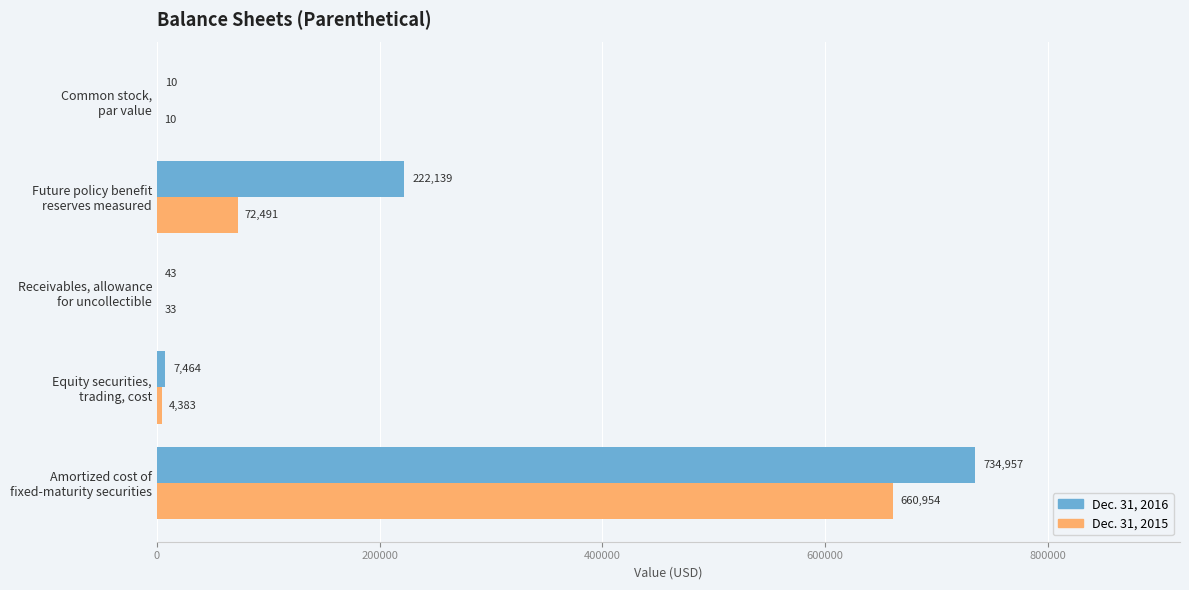

Which series has the largest total across all categories?

Dec. 31, 2016